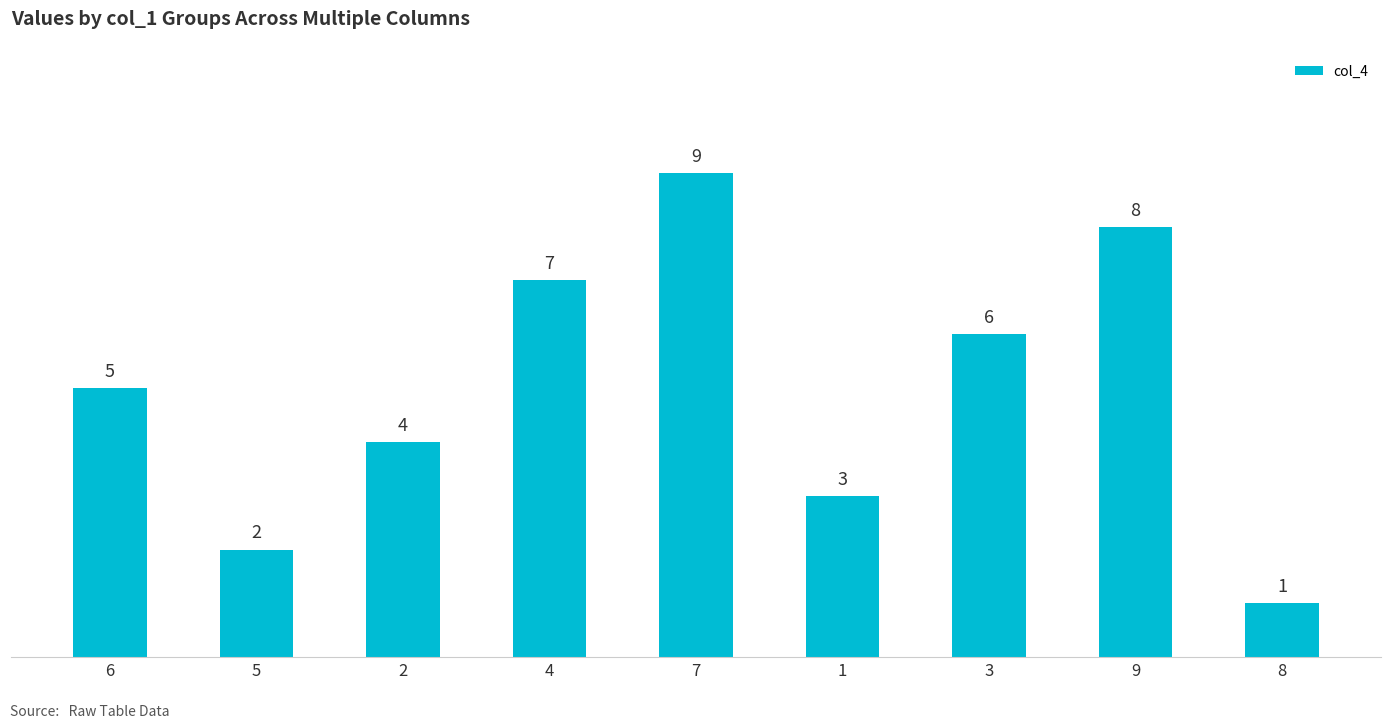

Rank the categories by value from highest to lowest.

7, 9, 4, 3, 6, 2, 1, 5, 8